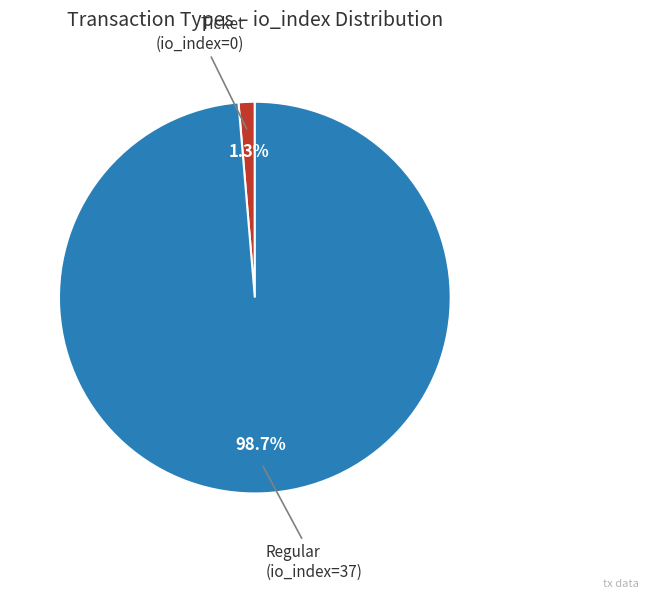

Is there any slice that represents more than half of the pie?

Yes